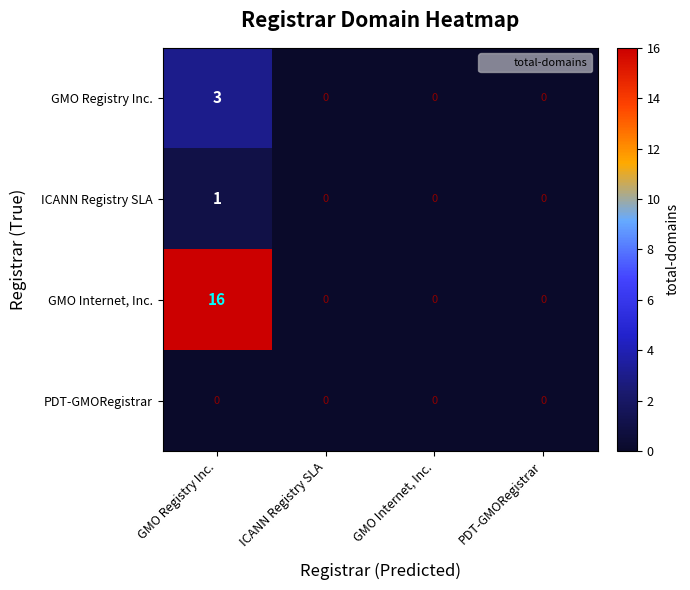

At which category is the sum across all series the highest?

GMO Registry Inc.